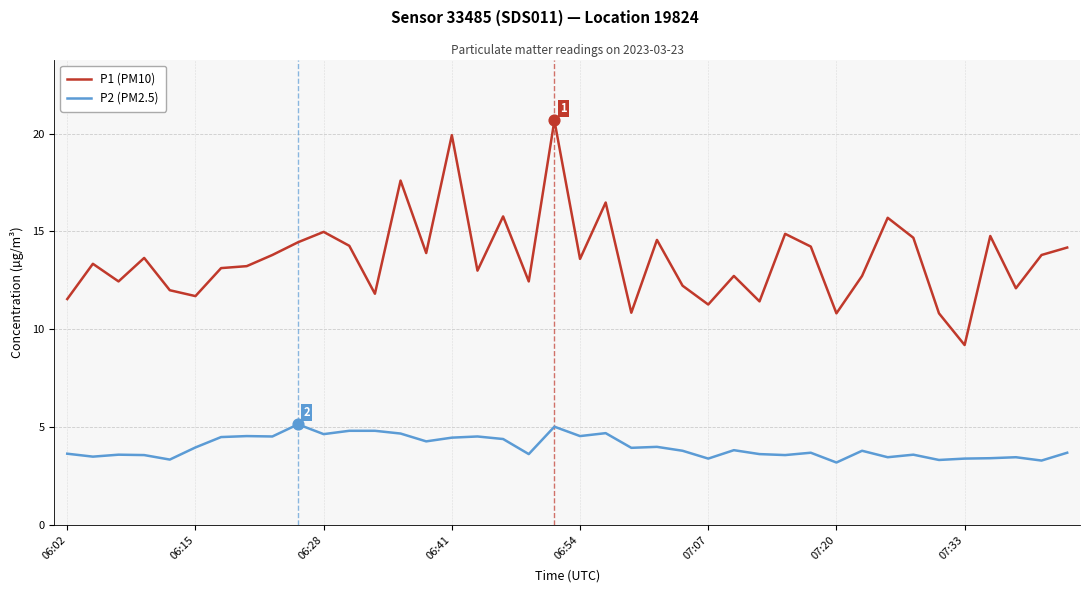

Which series has the largest range (max minus min)?

P1 (PM10)